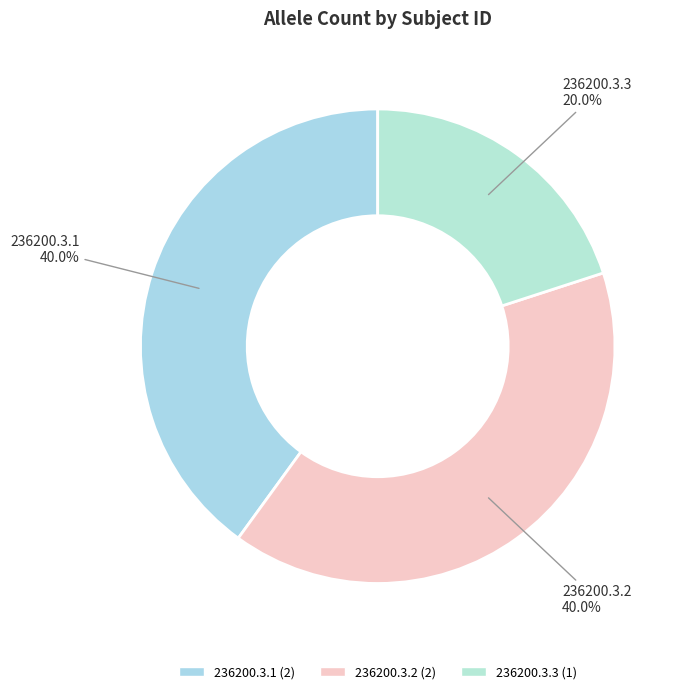

The 236200.3.3 slice represents 14% of the pie. True or false?

False